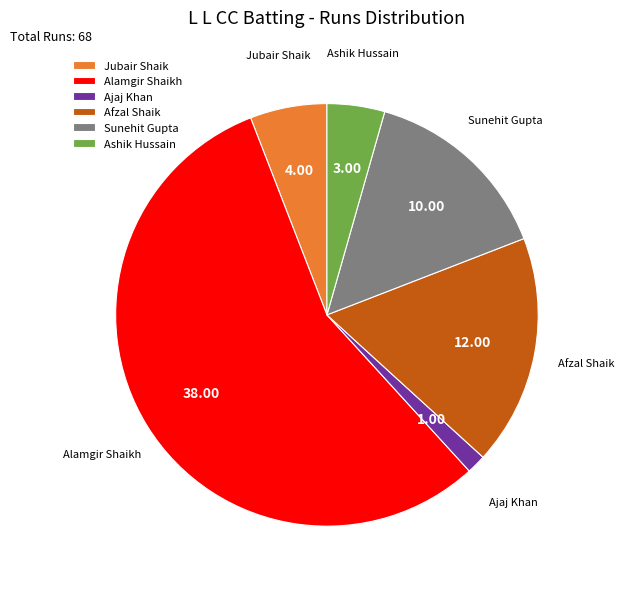

Do Ajaj Khan and Sunehit Gupta together represent more than half of the pie?

No